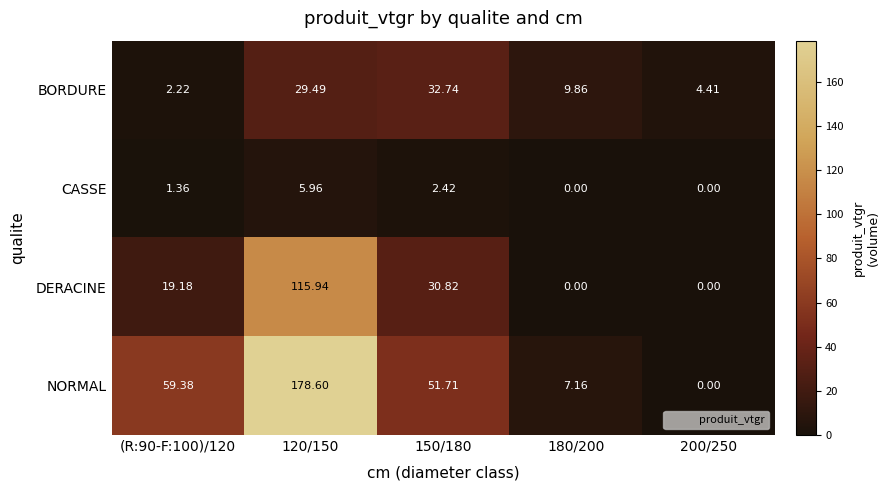

Which series has the largest total across all categories?

NORMAL